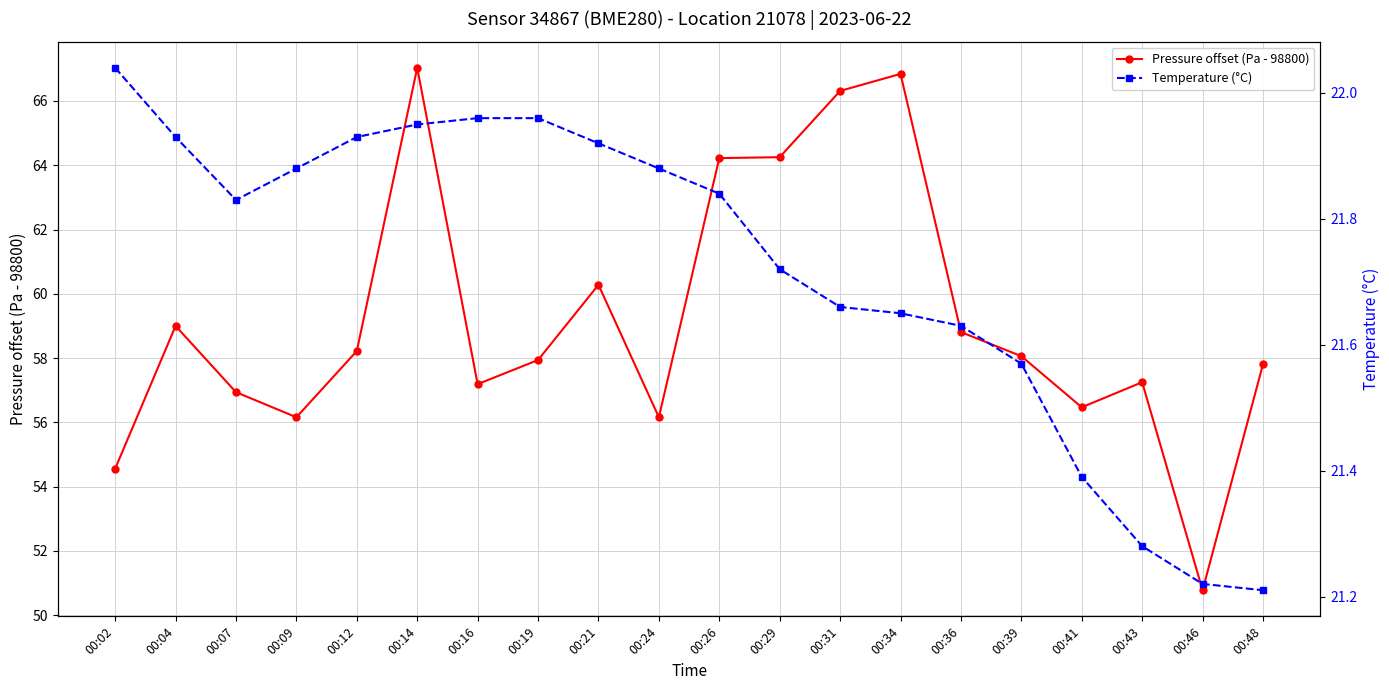

True or false: Temperature (°C) and Pressure offset (Pa - 98800) cross at least once.

False